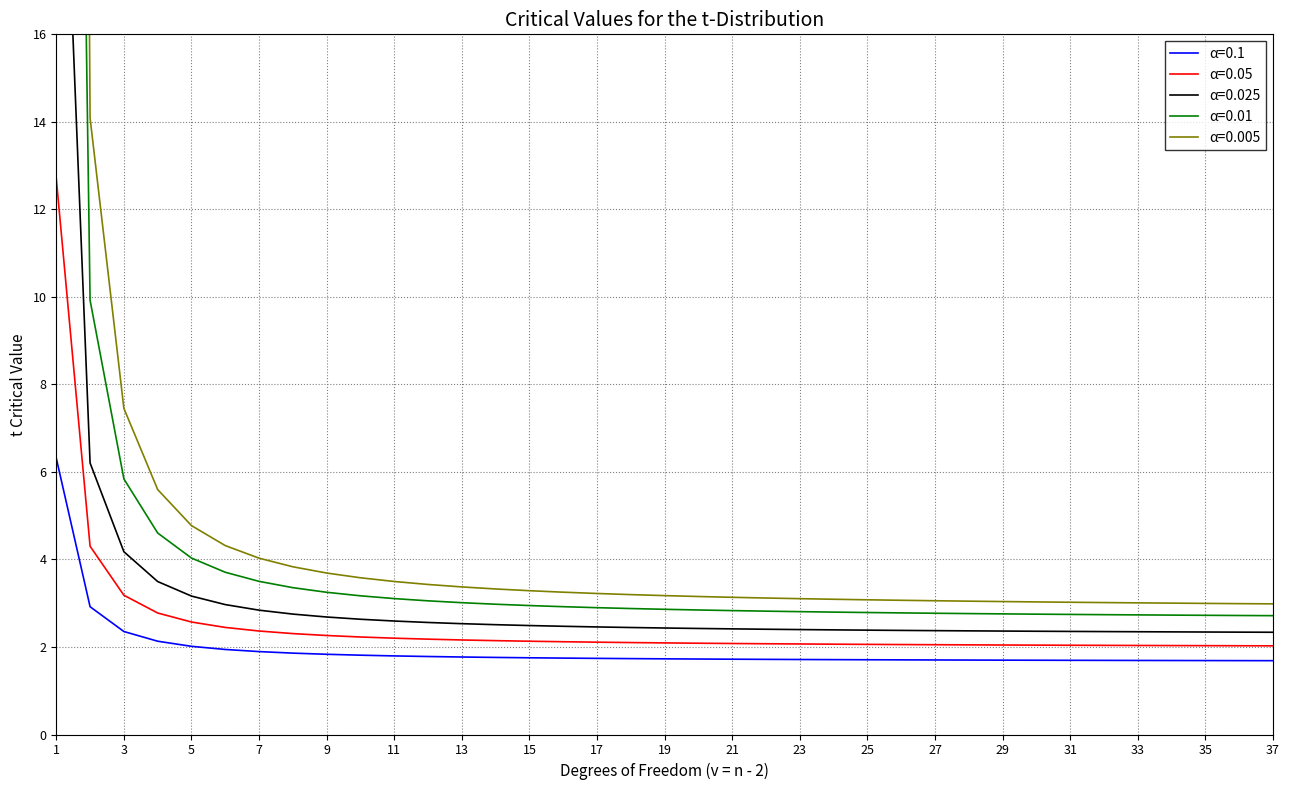

What is the average value of the α=0.05 series?

2.5